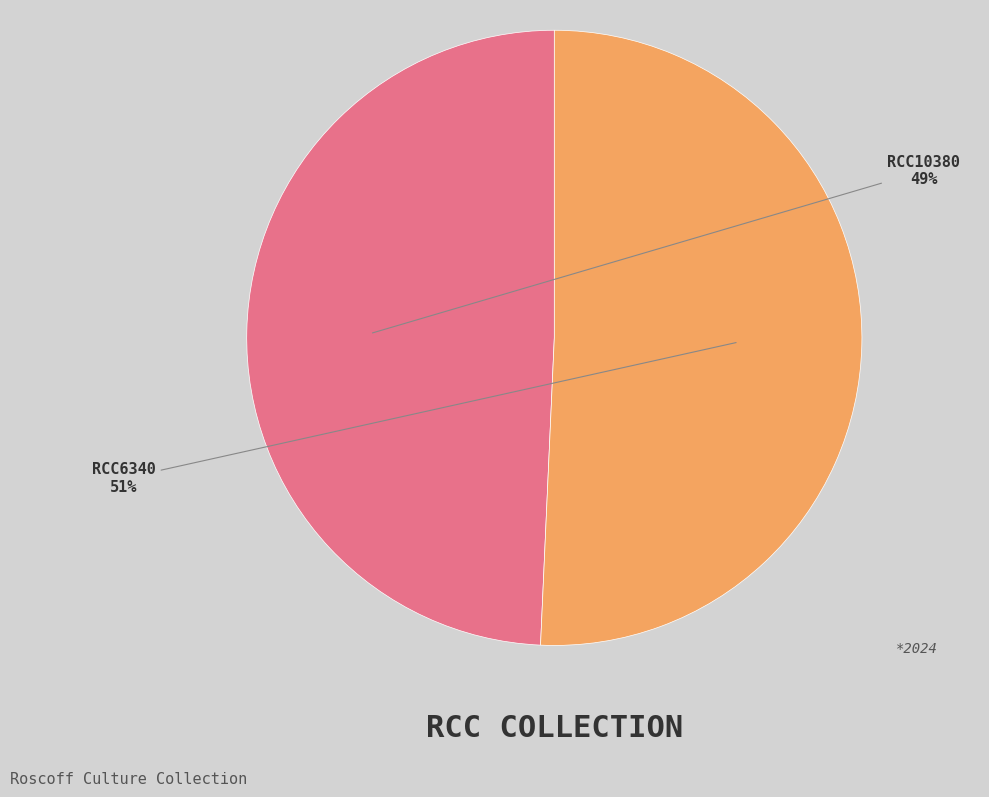

Is there a majority slice in this chart?

Yes